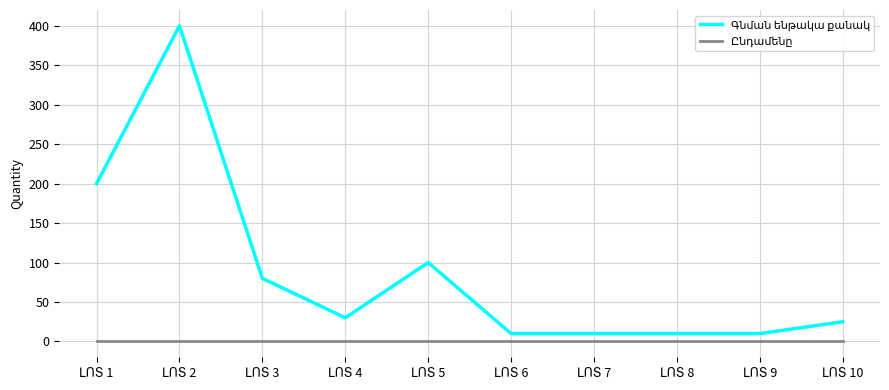

How many lines are shown in the chart?

2